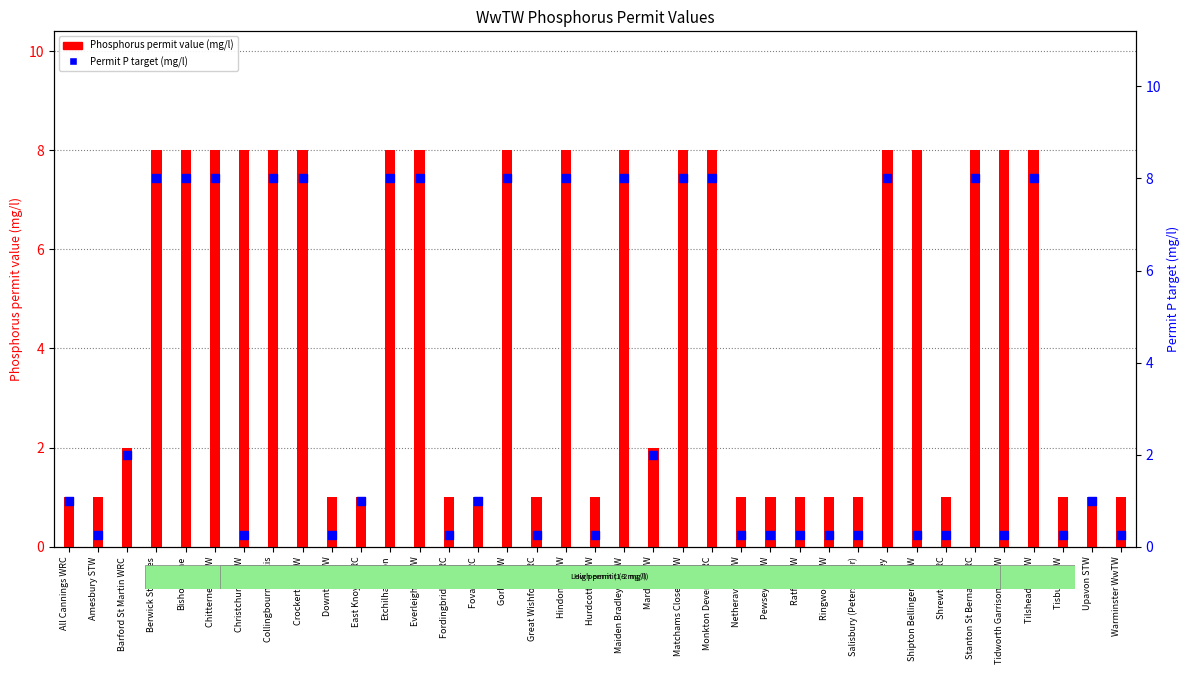

Which series contains the highest Y value?

Phosphorus permit value (mg/l)